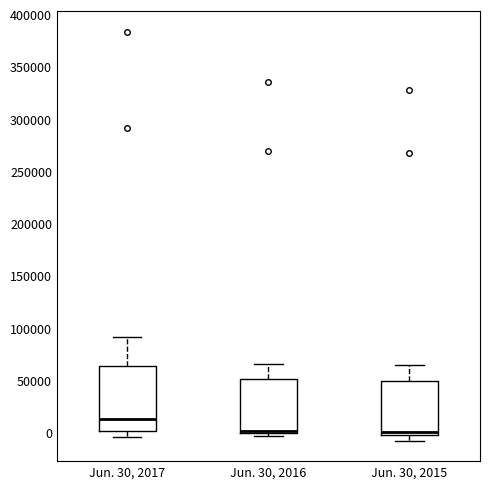

Which box is the tallest, from its lower edge to its upper edge?

Jun. 30, 2017